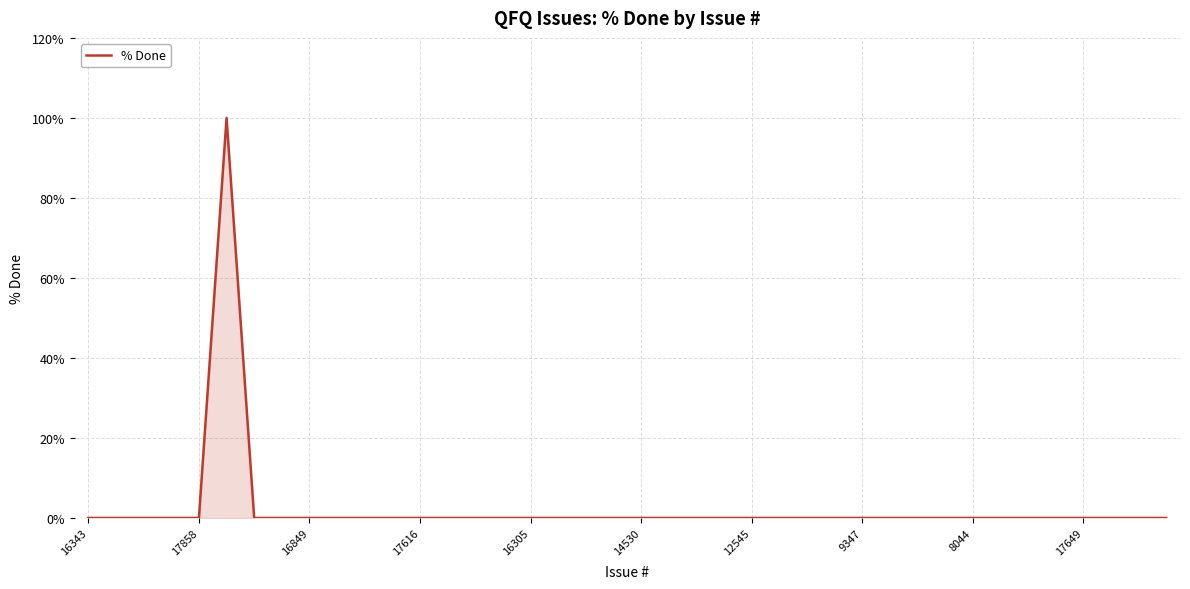

What is the difference between the maximum and minimum values?

100